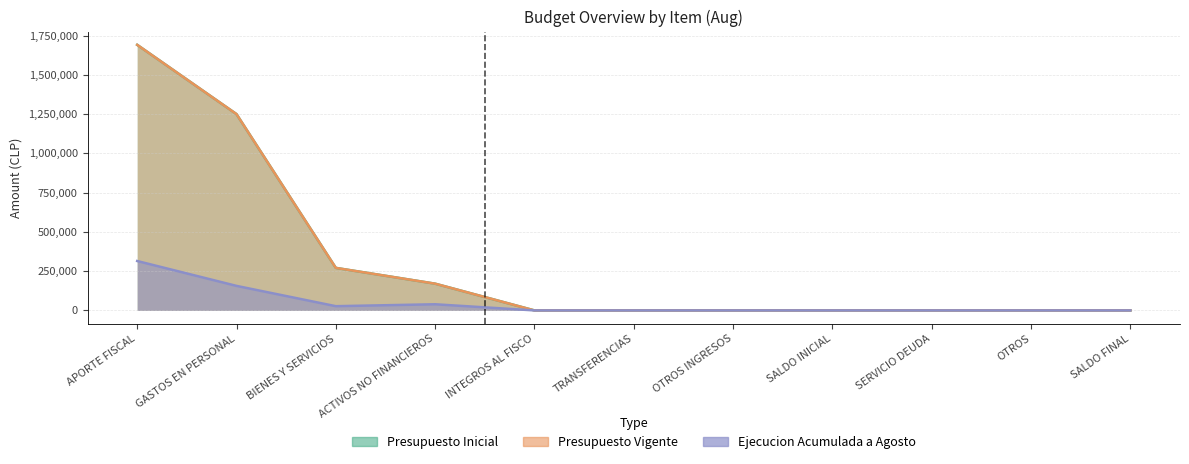

What is the total value across all series at ACTIVOS NO FINANCIEROS?

379696